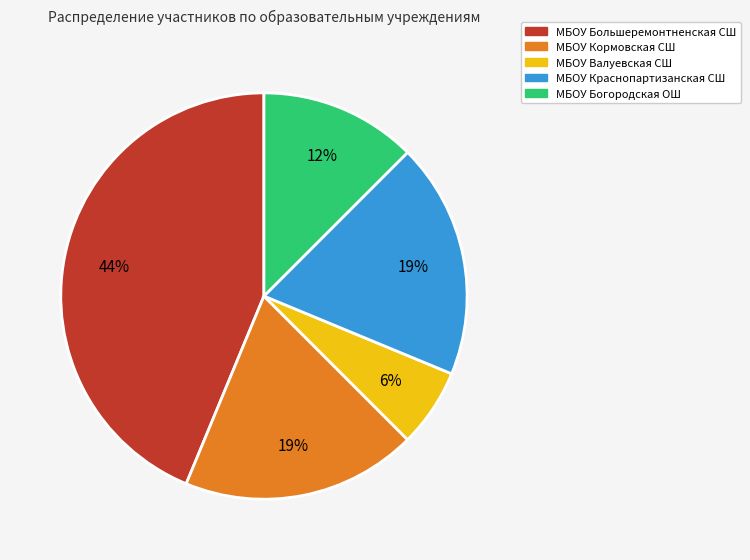

To the nearest percent, what is the average slice percentage?

20%